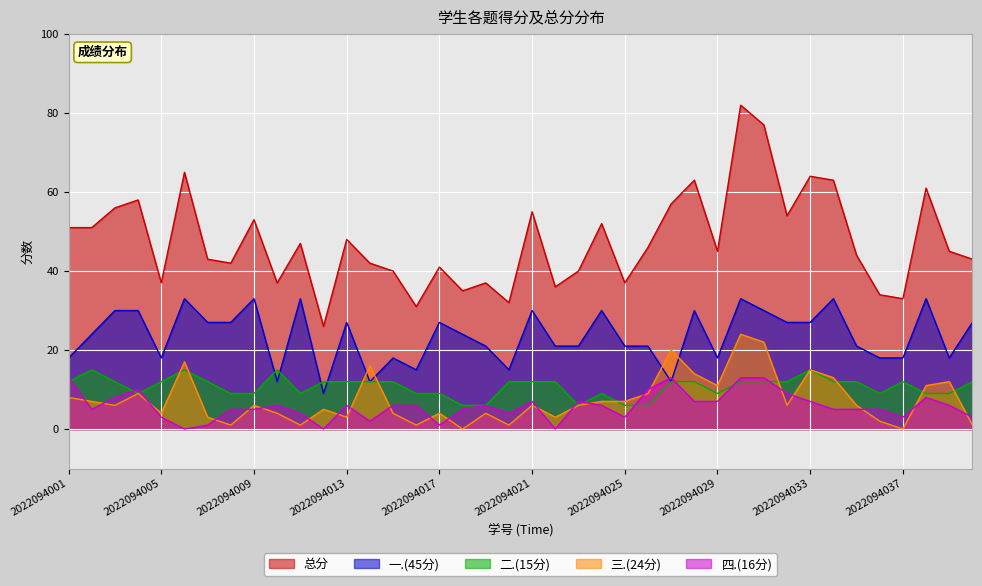

How many lines are shown in the chart?

5